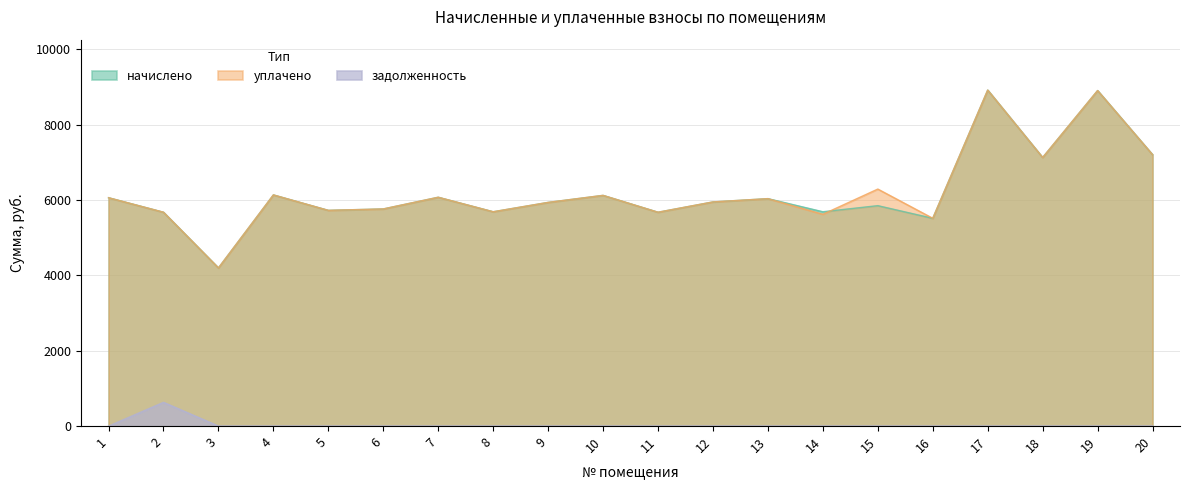

Which series has the largest range (max minus min)?

начислено